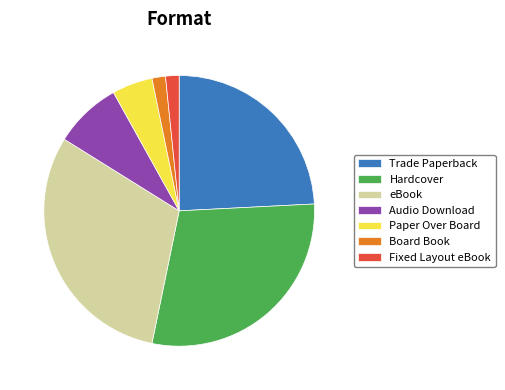

What is the largest slice in the pie chart?

eBook